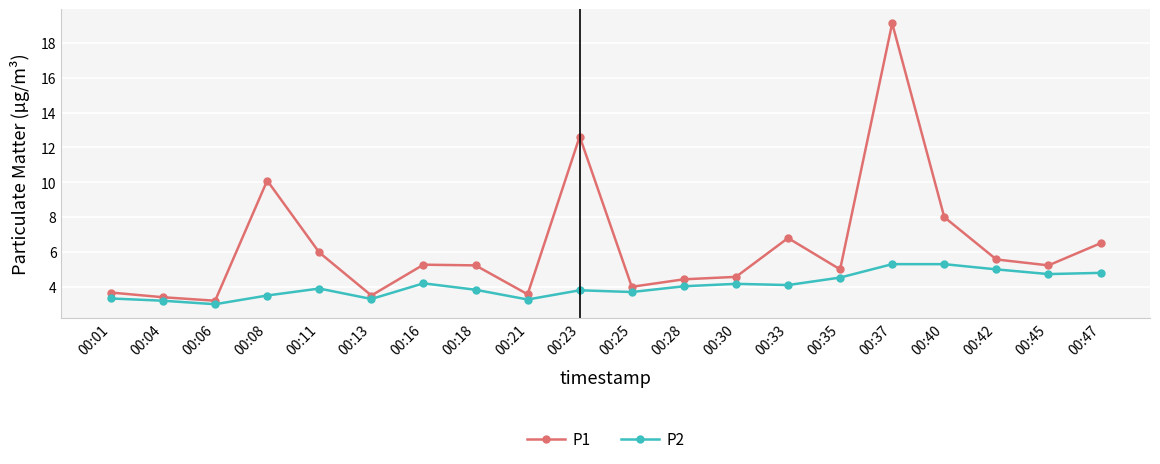

In P1, how many points are lower than both neighbors (excluding endpoints)?

6